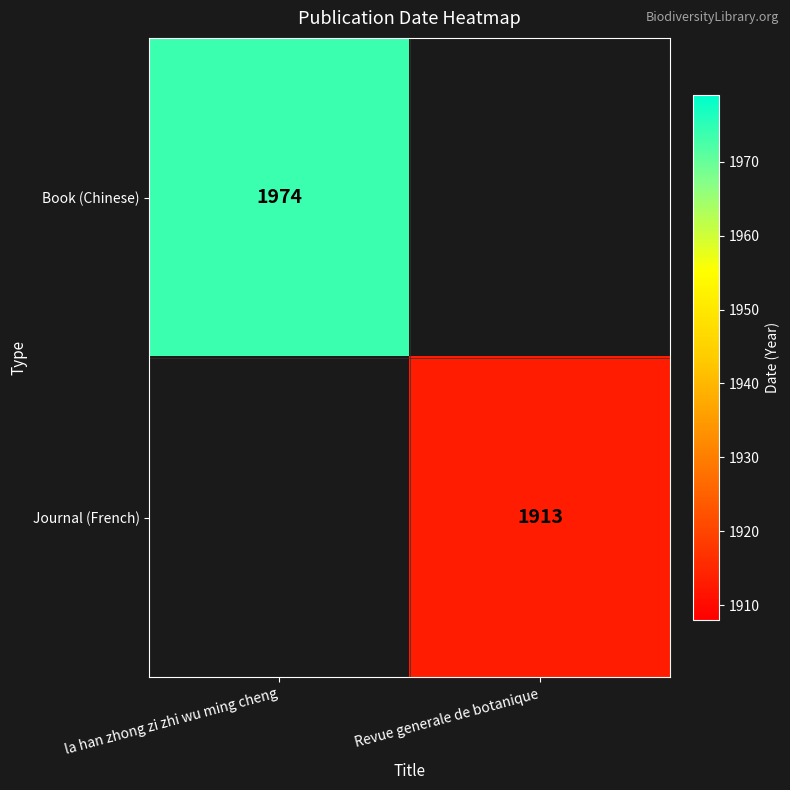

The Journal (French) series shows 1913 at Revue generale de botanique. True or false?

True